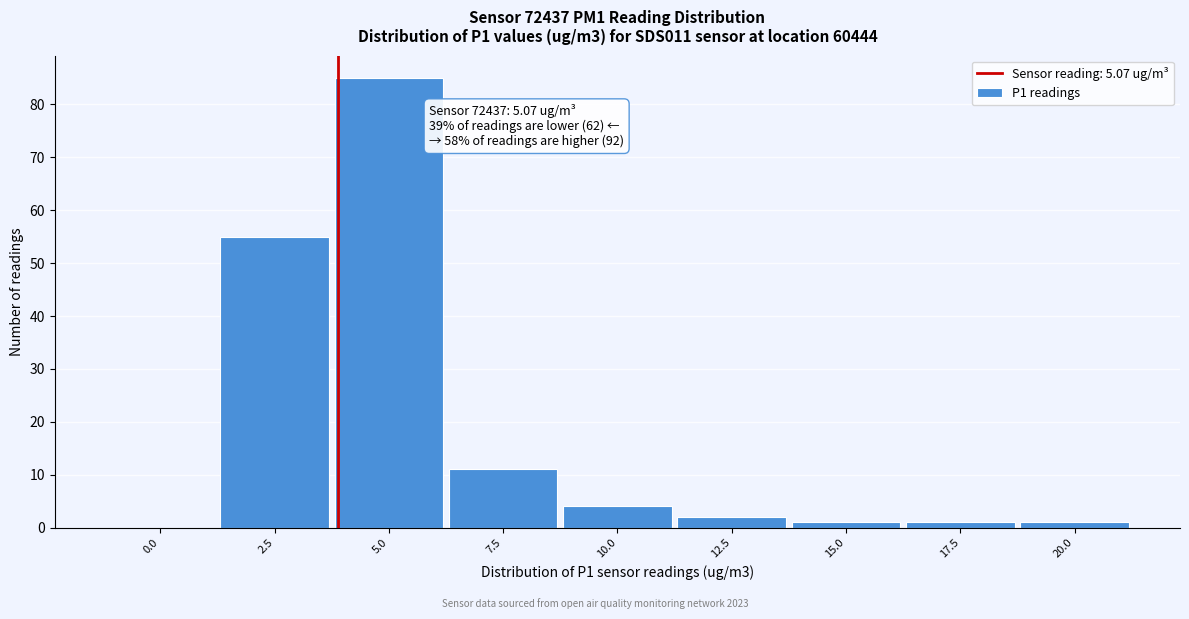

Reading right to left, extract all data points from this chart.

20.0=1	17.5=1	15.0=1	12.5=2	10.0=4	7.5=11	5.0=85	2.5=55	0.0=0